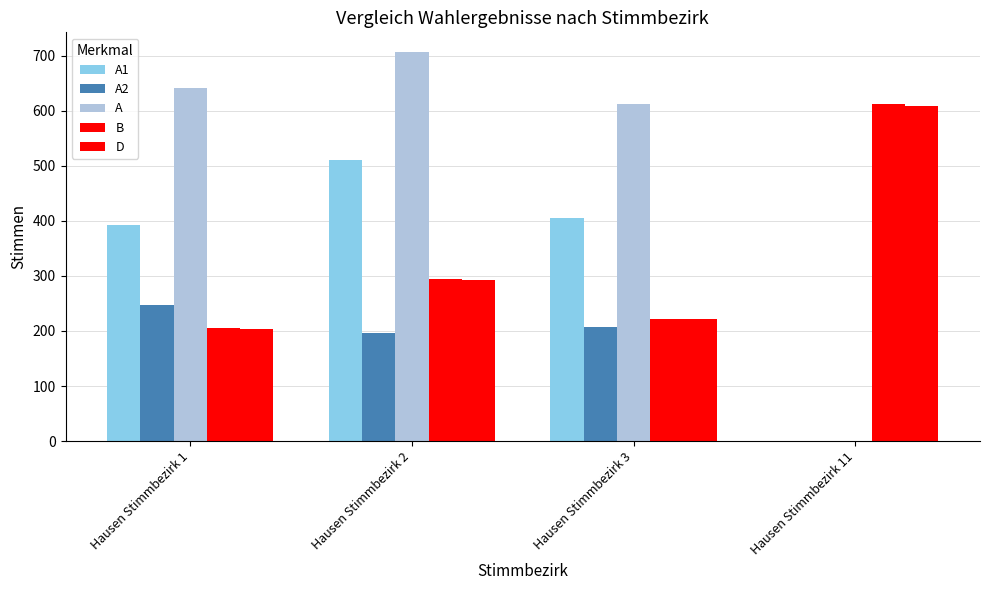

How many groups of bars are there?

4